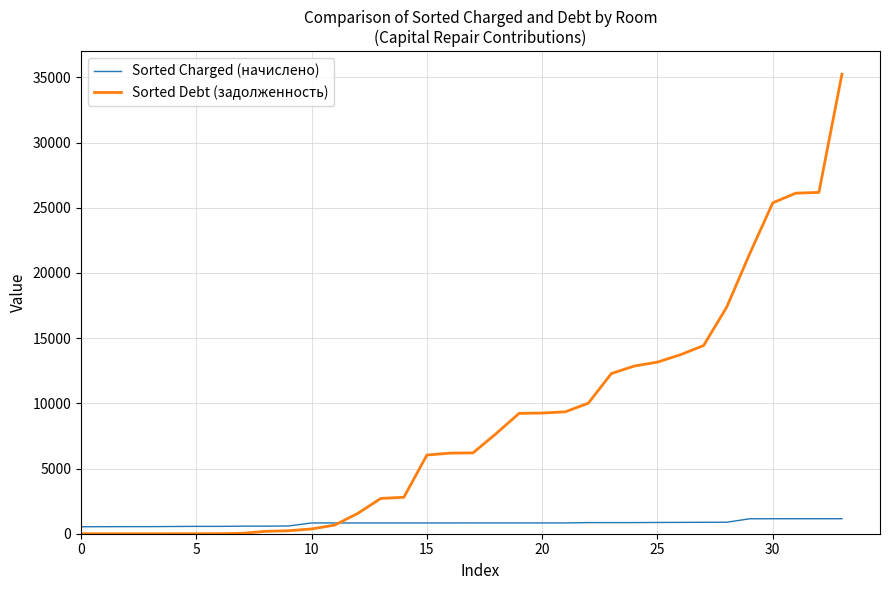

Which series has the largest total across all categories?

Sorted Debt (задолженность)